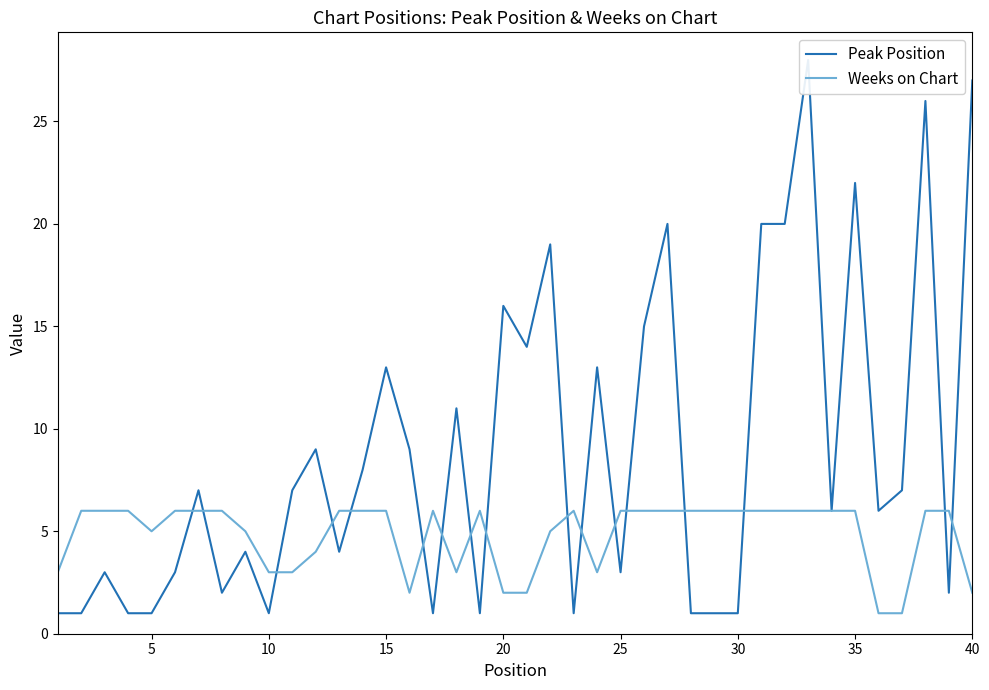

True or false: Weeks on Chart and Peak Position cross at least once.

True